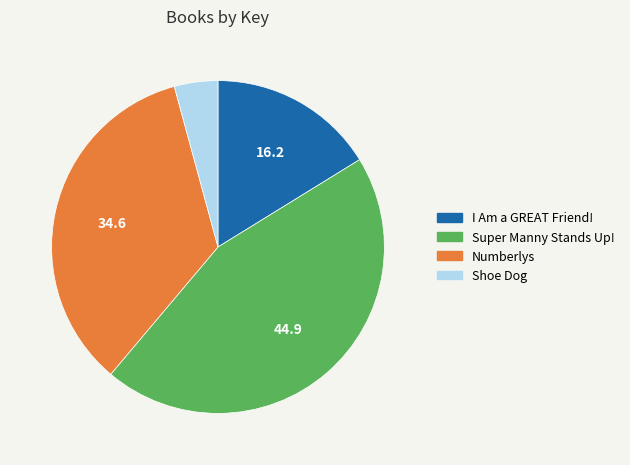

Combined, do Shoe Dog and Super Manny Stands Up! account for over 50%?

No